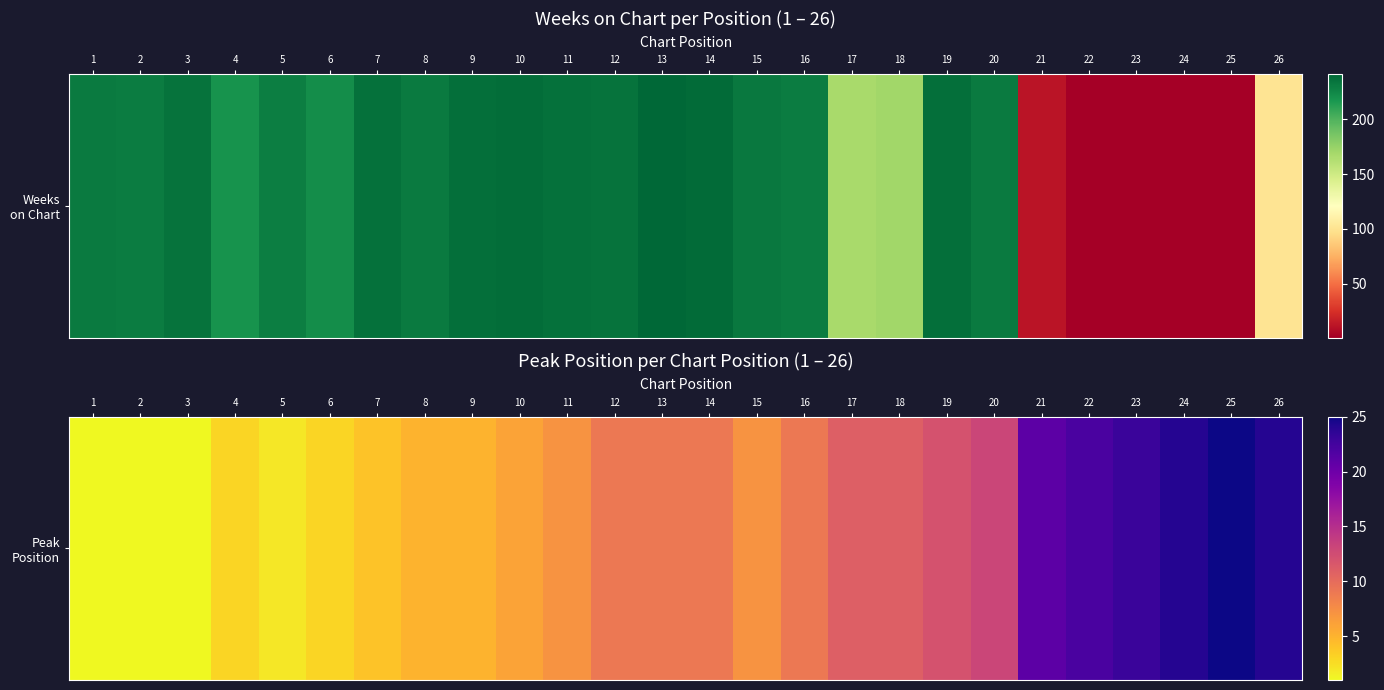

Between 21 and 17, which is larger?

21